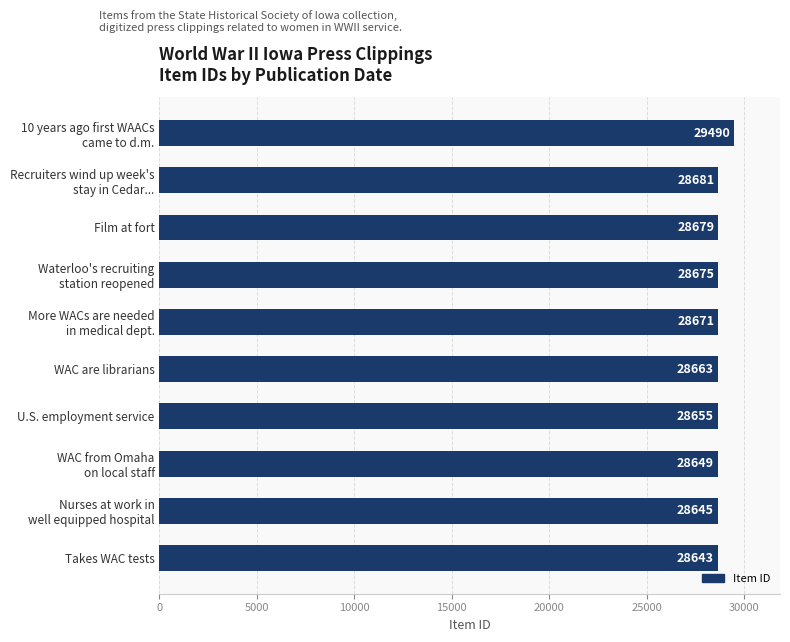

Which has a higher value, U.S. employment service or Takes WAC tests?

U.S. employment service